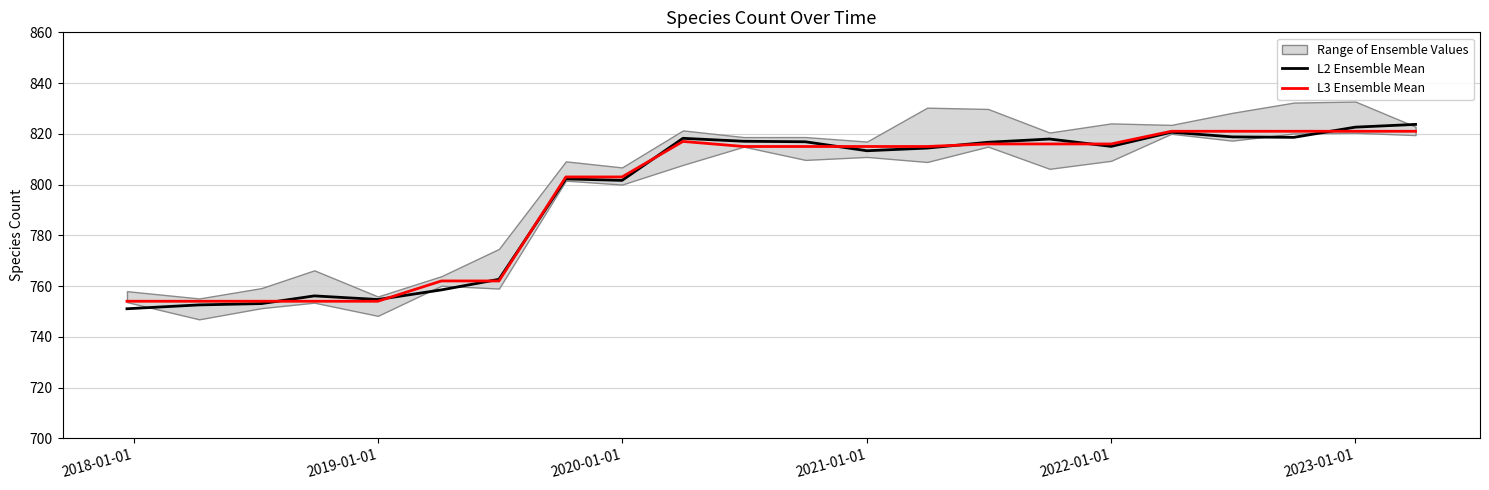

What is the highest value of the L3 Ensemble Mean series?

821.0